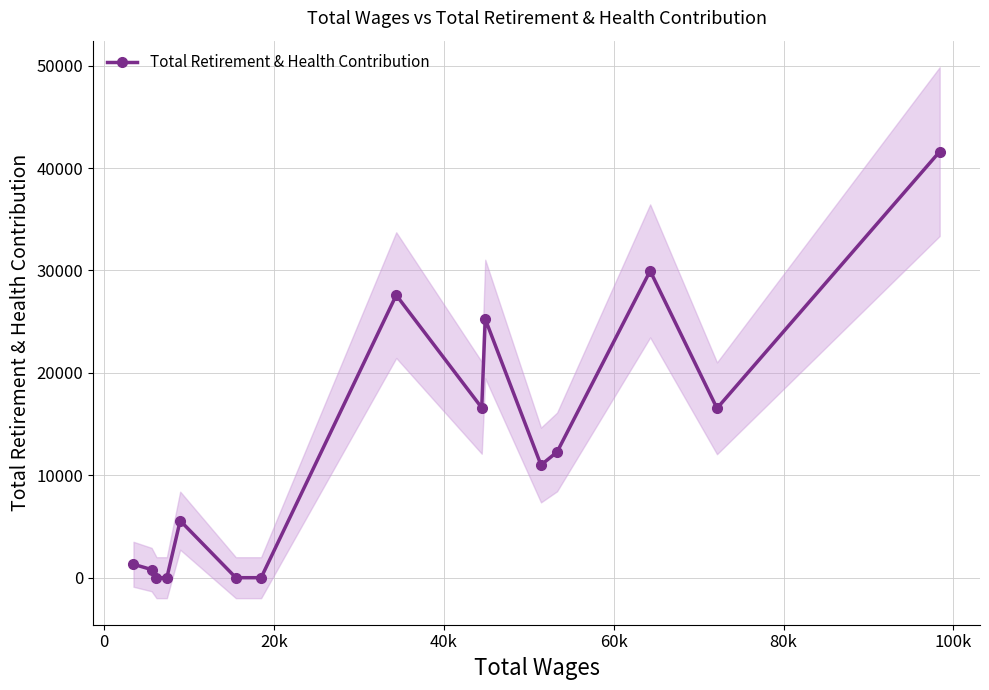

What is the maximum value shown in the chart?

41607